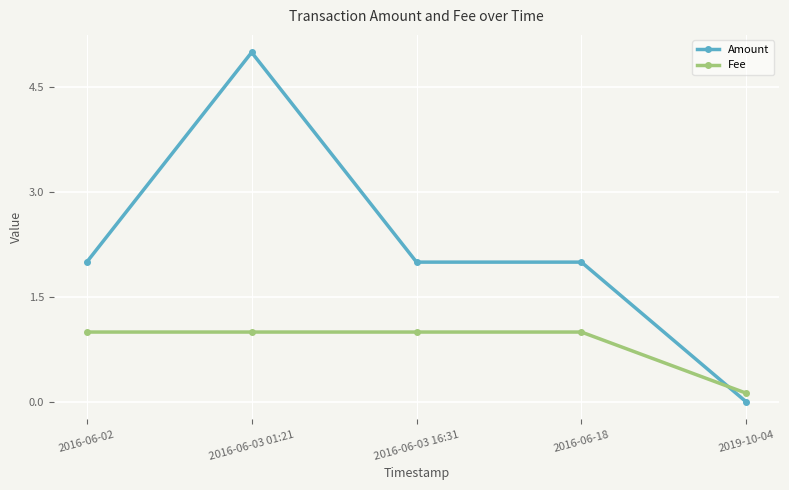

List the series in order of their overall mean, highest first.

Amount, Fee